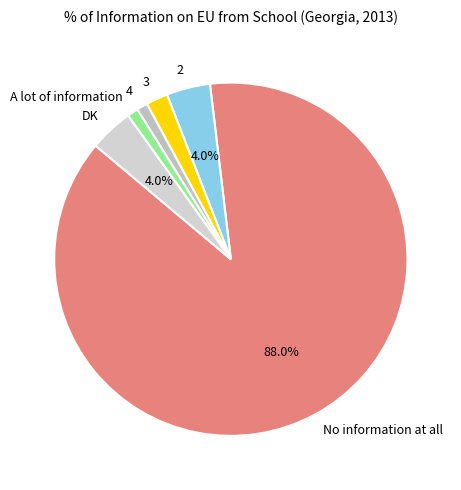

Between DK and A lot of information, which is larger?

DK